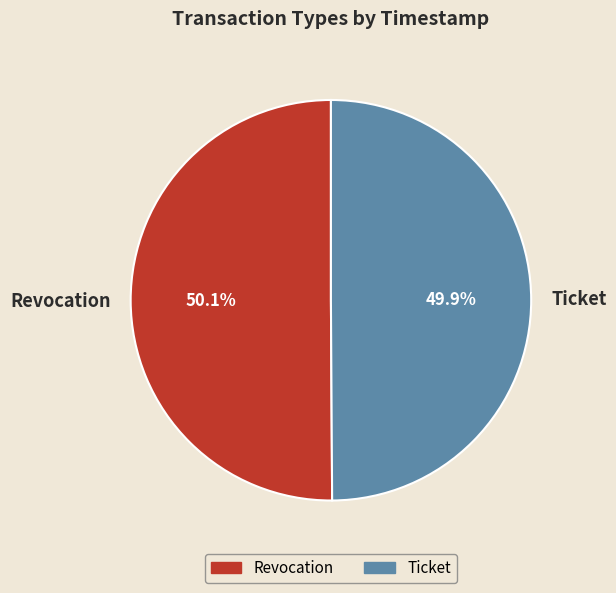

Is there any slice that represents more than half of the pie?

Yes